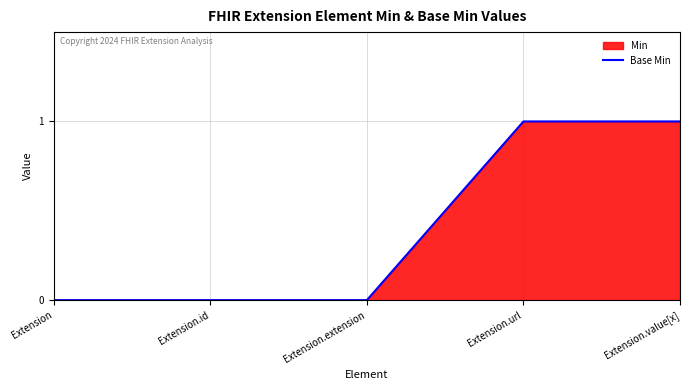

Rank the categories by value from lowest to highest.

Extension, Extension.id, Extension.extension, Extension.url, Extension.value[x]